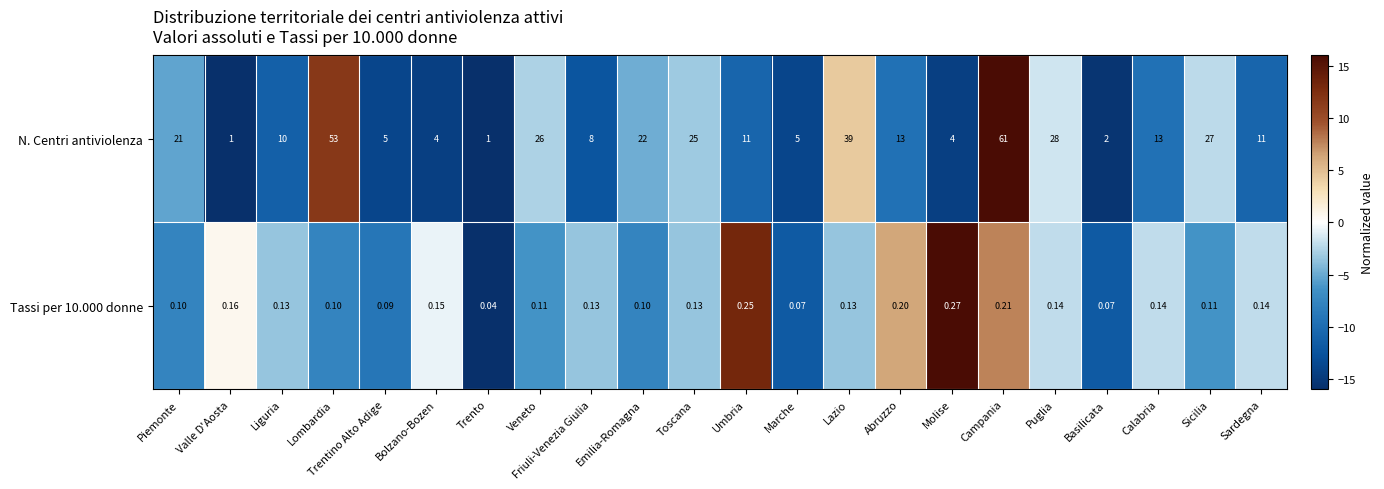

Rank the series by their average value, from highest to lowest.

N. Centri antiviolenza, Tassi per 10.000 donne